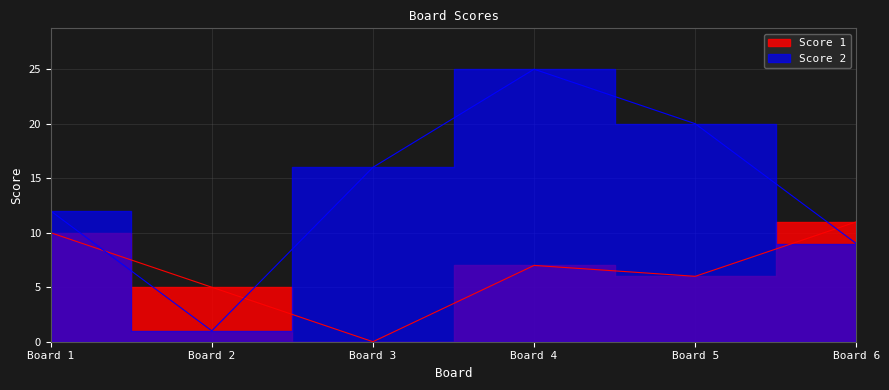

Which series has the largest range (max minus min)?

Score 2